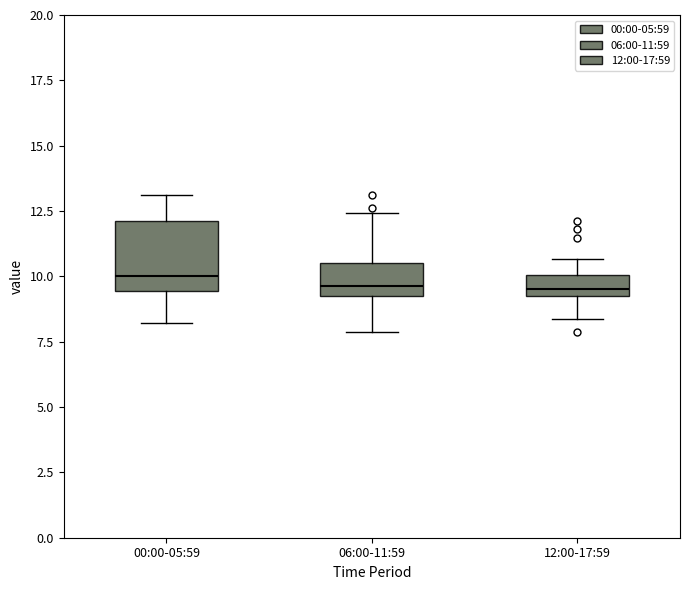

Reading left to right, transcribe this box plot: for each box, give where its median line is, the range the box spans, and where its two whiskers end, as read against the y-axis. The values are not printed on the chart, so give them approximately, as read against the axis.

00:00-05:59: median 10.0, box 9.5 to 12.0, whiskers 8.0 to 13.0
06:00-11:59: median 9.5, box 9.0 to 10.5, whiskers 8.0 to 12.5
12:00-17:59: median 9.5, box 9.0 to 10.0, whiskers 8.5 to 10.5